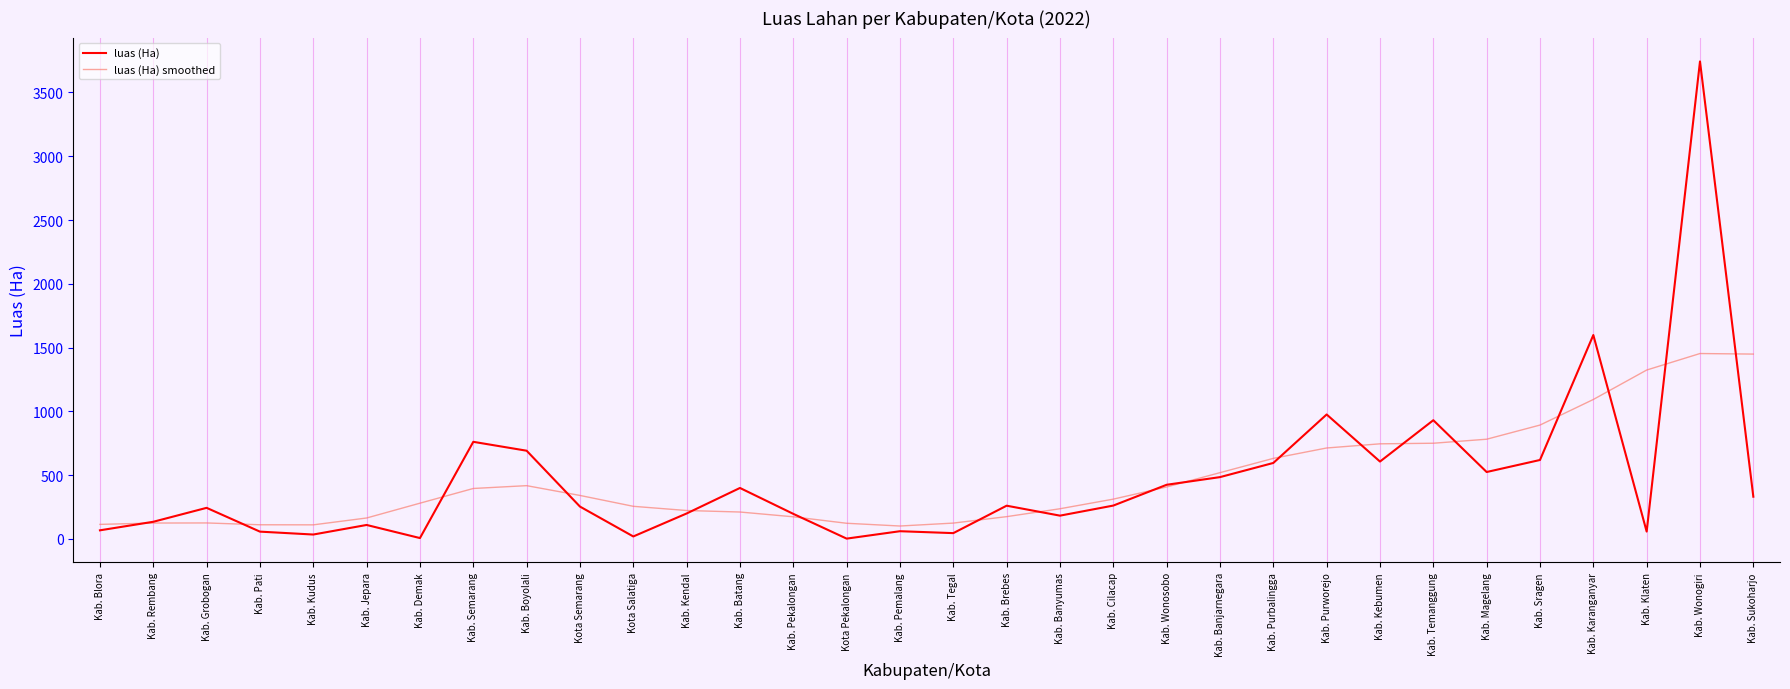

After their last crossing, which series has the higher values: luas (Ha) smoothed or luas (Ha)?

luas (Ha) smoothed